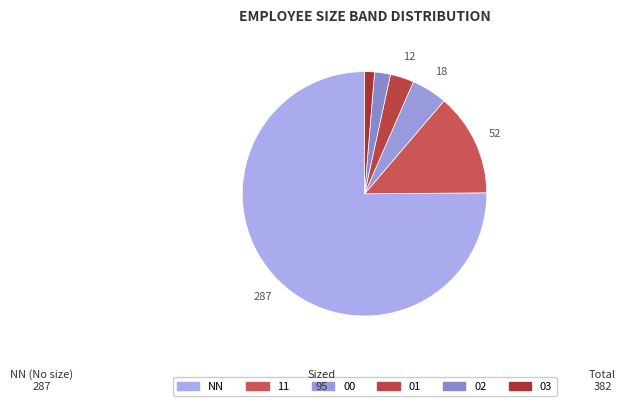

What percentage is the 03 slice, to the nearest percent?

1%